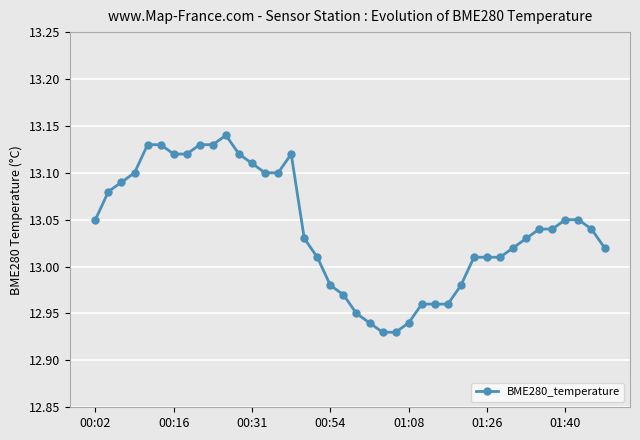

What is the sum of all values?

521.6